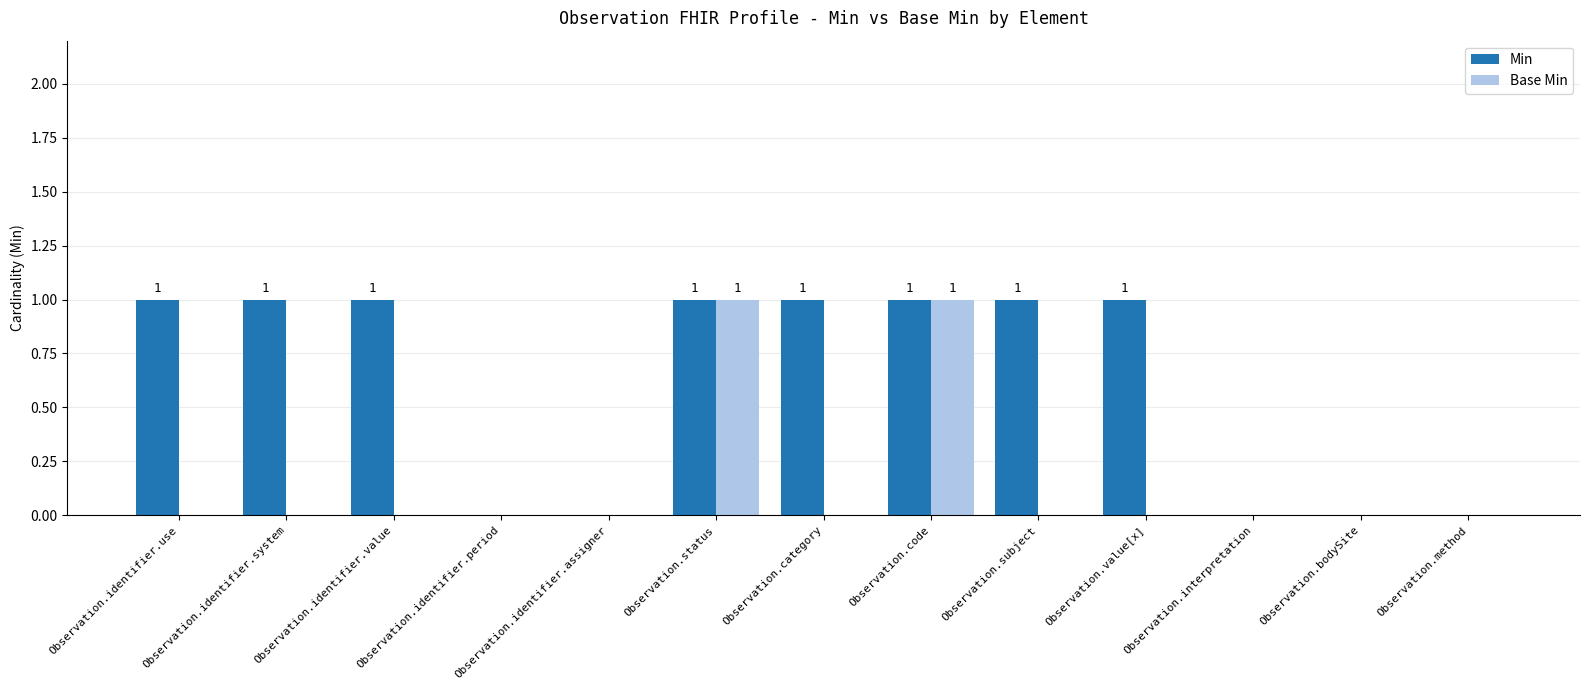

How many Min values are between 0 and 1?

13